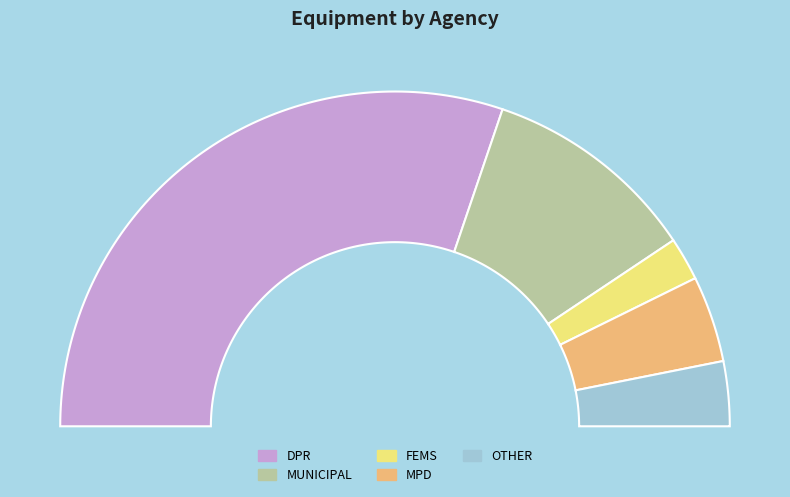

What is the majority slice?

DPR